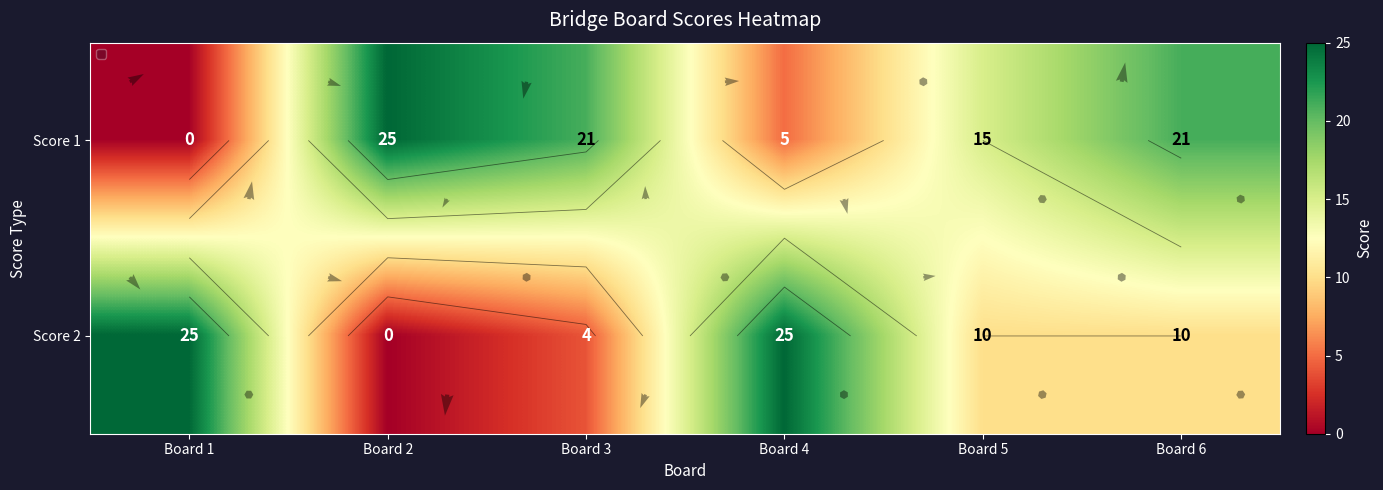

Which label corresponds to the smallest value in the chart?

Board 1